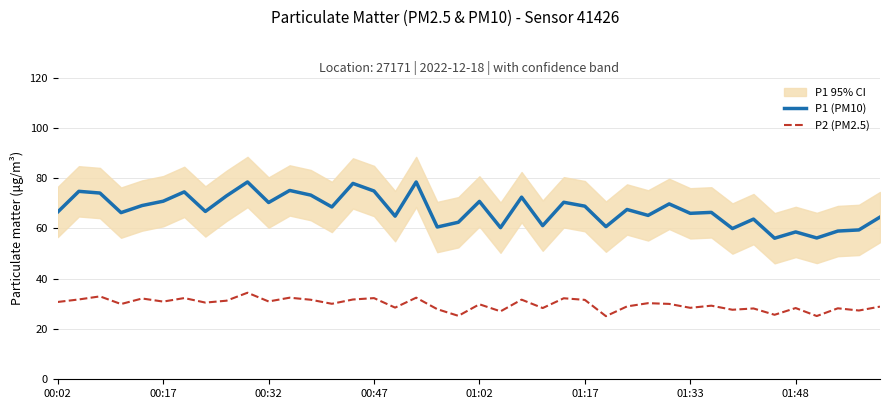

What is the highest value of the P2 (PM2.5) series?

34.4